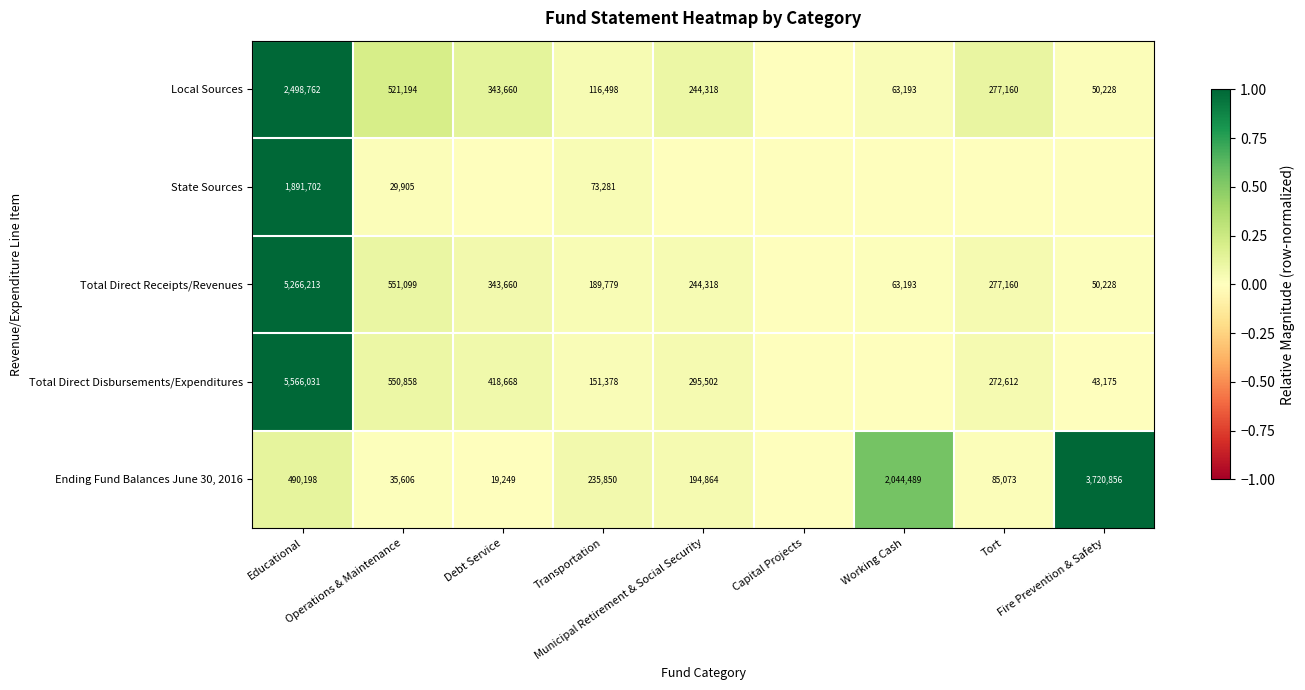

Is it true that Local Sources equals 0.4 at Operations & Maintenance?

False